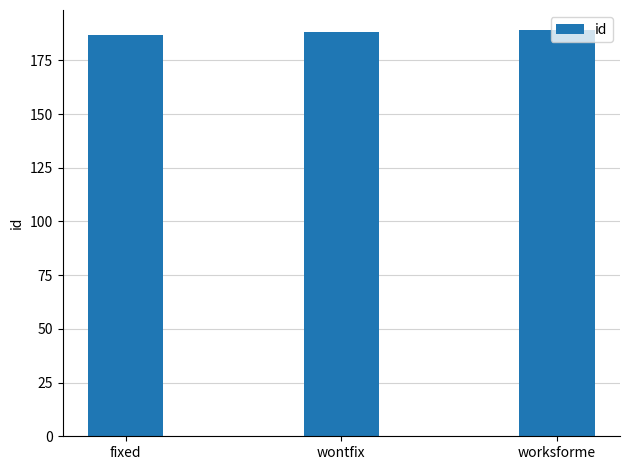

Is it true that the value at worksforme is 52?

False